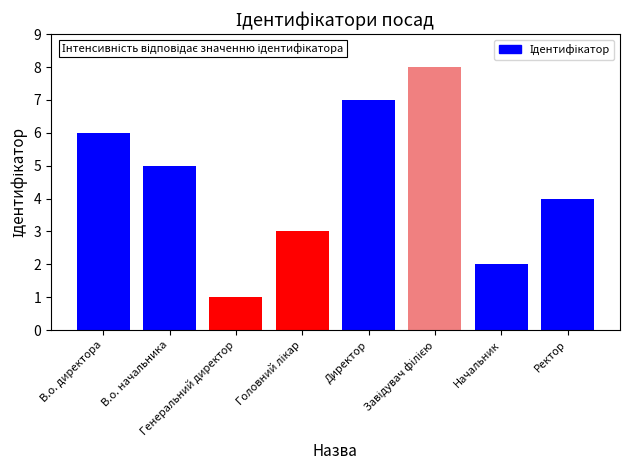

Does the chart contain stacked bars?

No